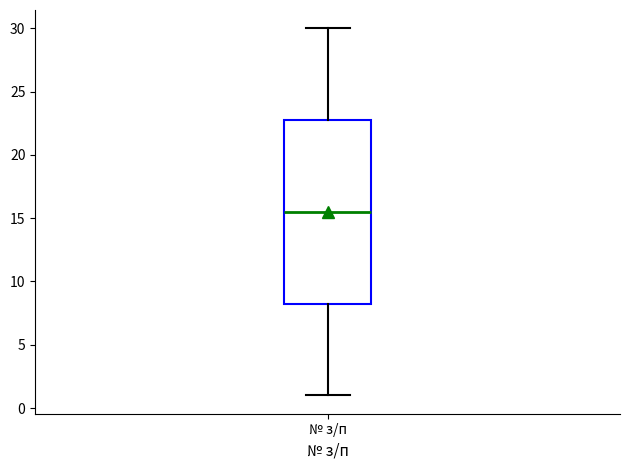

Where does the lower whisker of the box for № з/п end on the y-axis? The values are not printed on the chart, so give them approximately, as read against the axis.

1.0